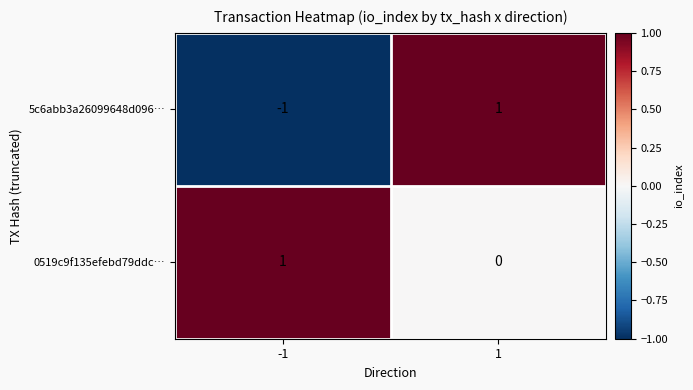

How many data points does each series have?

2